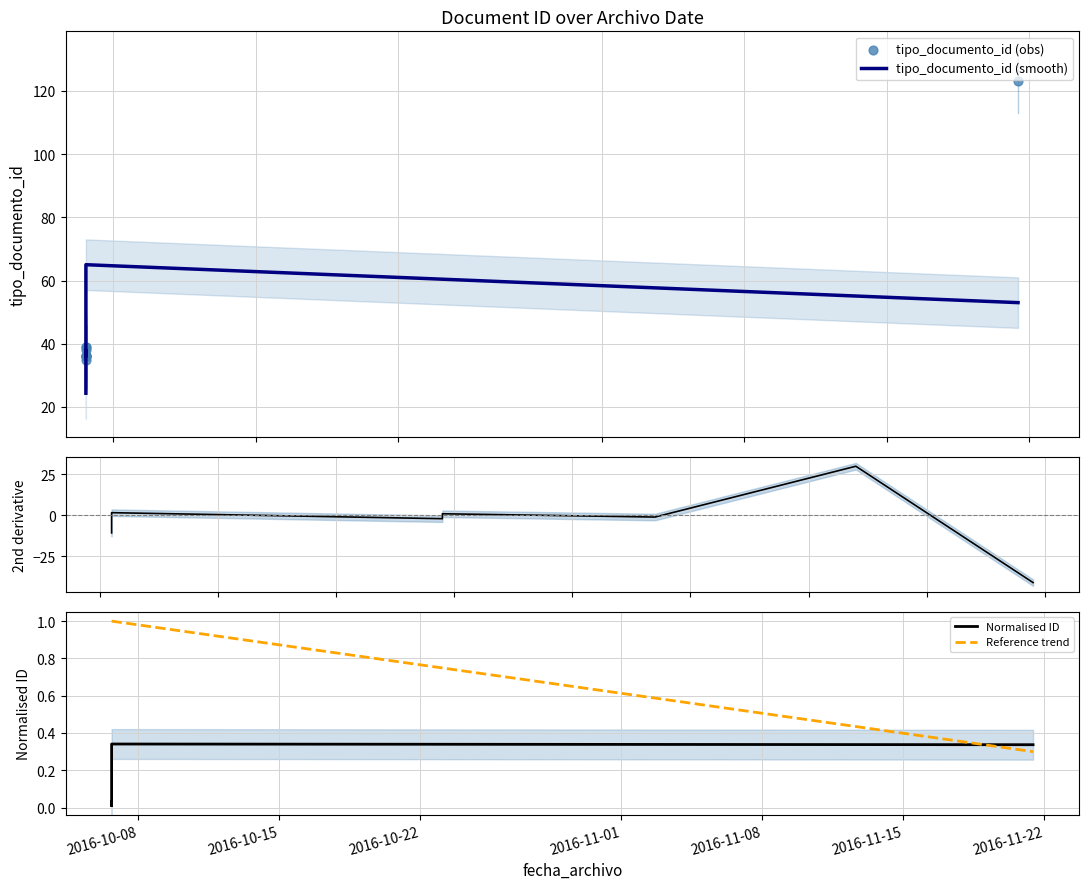

What is the ratio of the value at 2016-11-21 10:46:30 to the value at 2016-10-06 16:01:41?

3.5